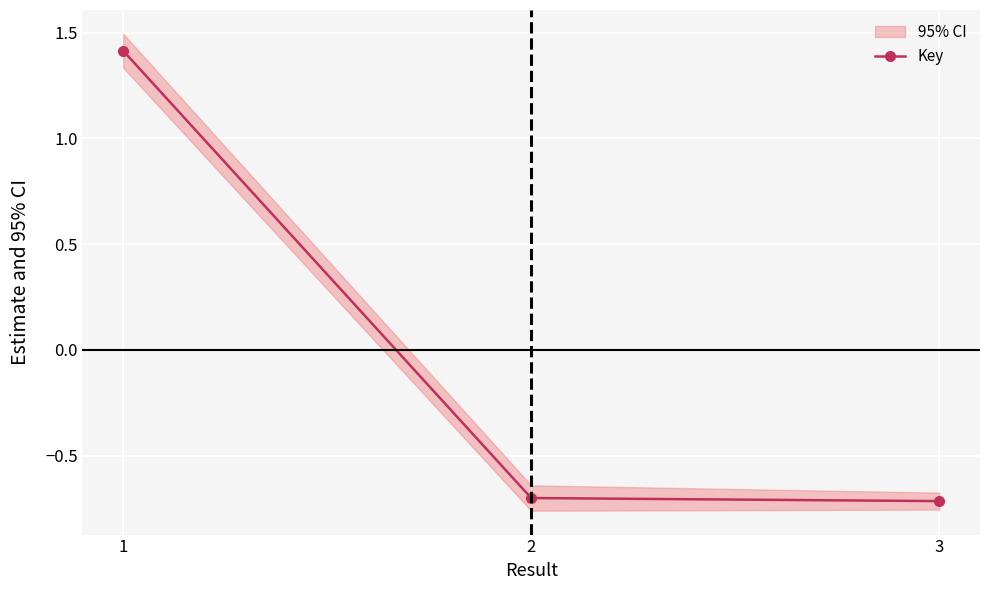

What is the change in value from 1 to 2?

-2.1